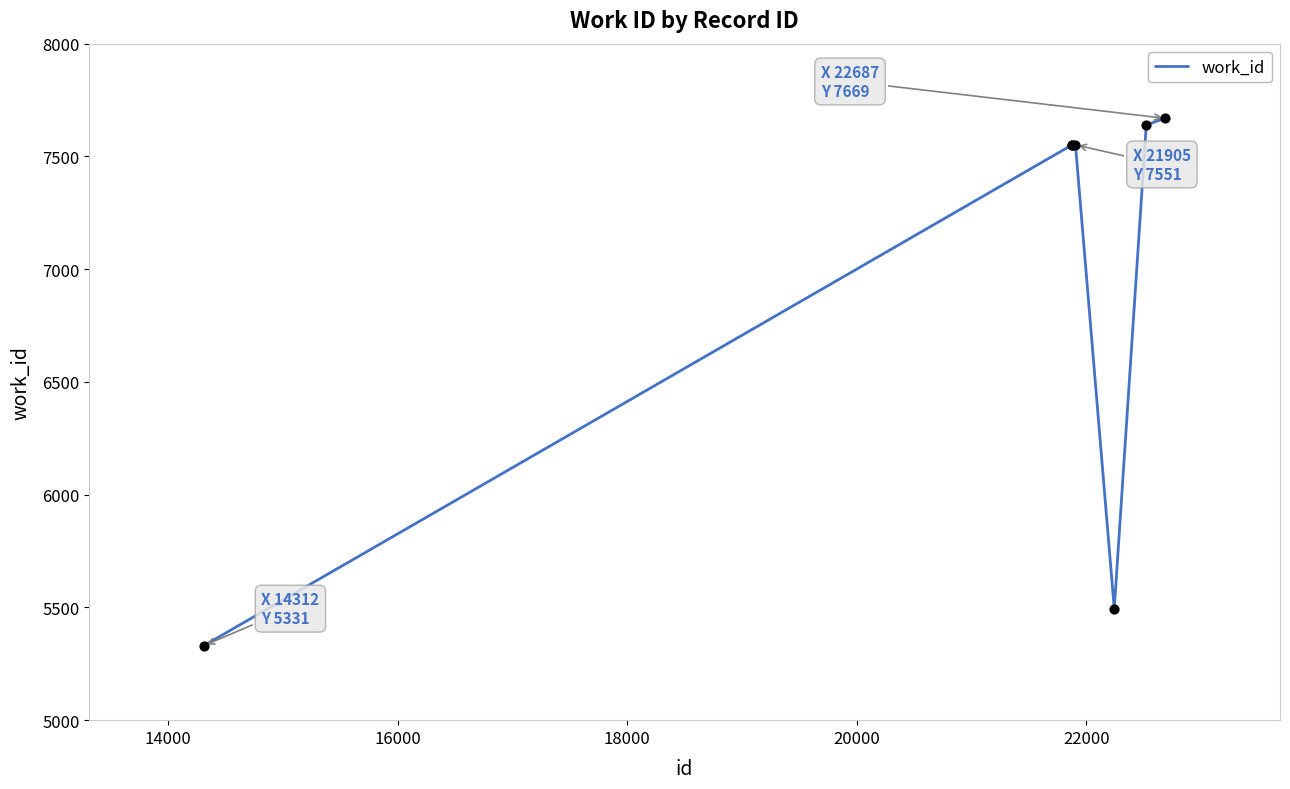

What is the difference between the second highest and minimum values?

2309